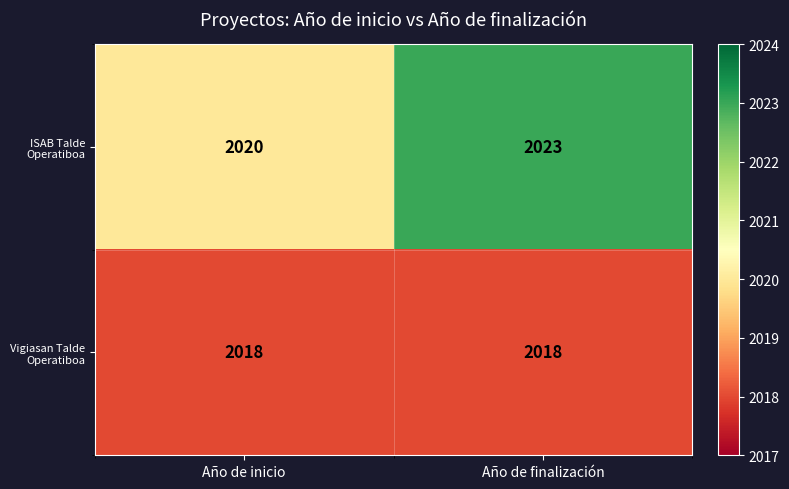

True or false: ISAB Talde Operatiboa has a value of 2020 at Año de inicio.

True